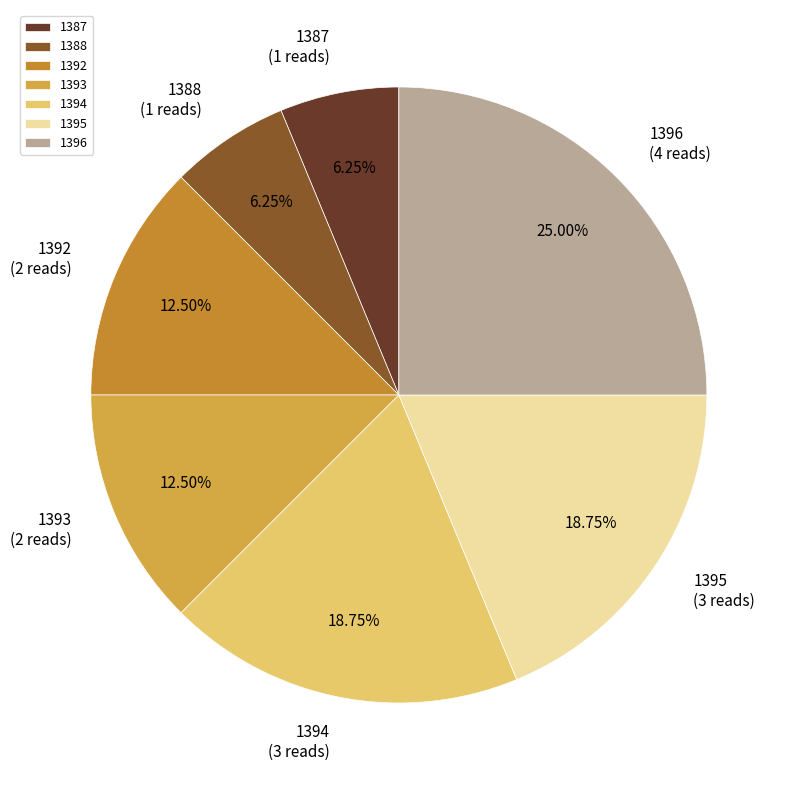

Combined, do 1395 and 1396 account for over 50%?

No